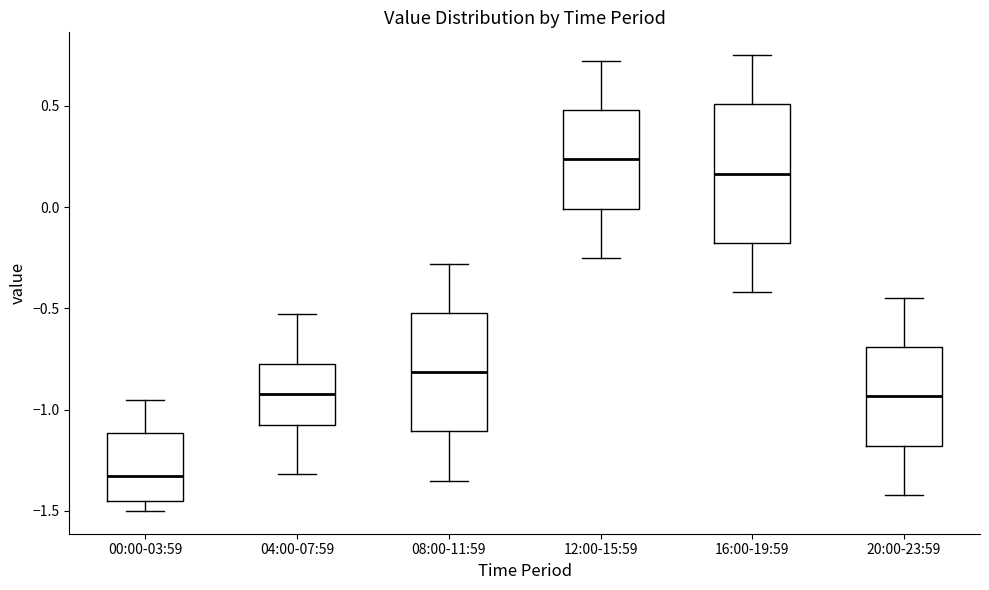

Where is the lower edge of the box for 20:00-23:59 on the y-axis? The values are not printed on the chart, so give them approximately, as read against the axis.

-1.20